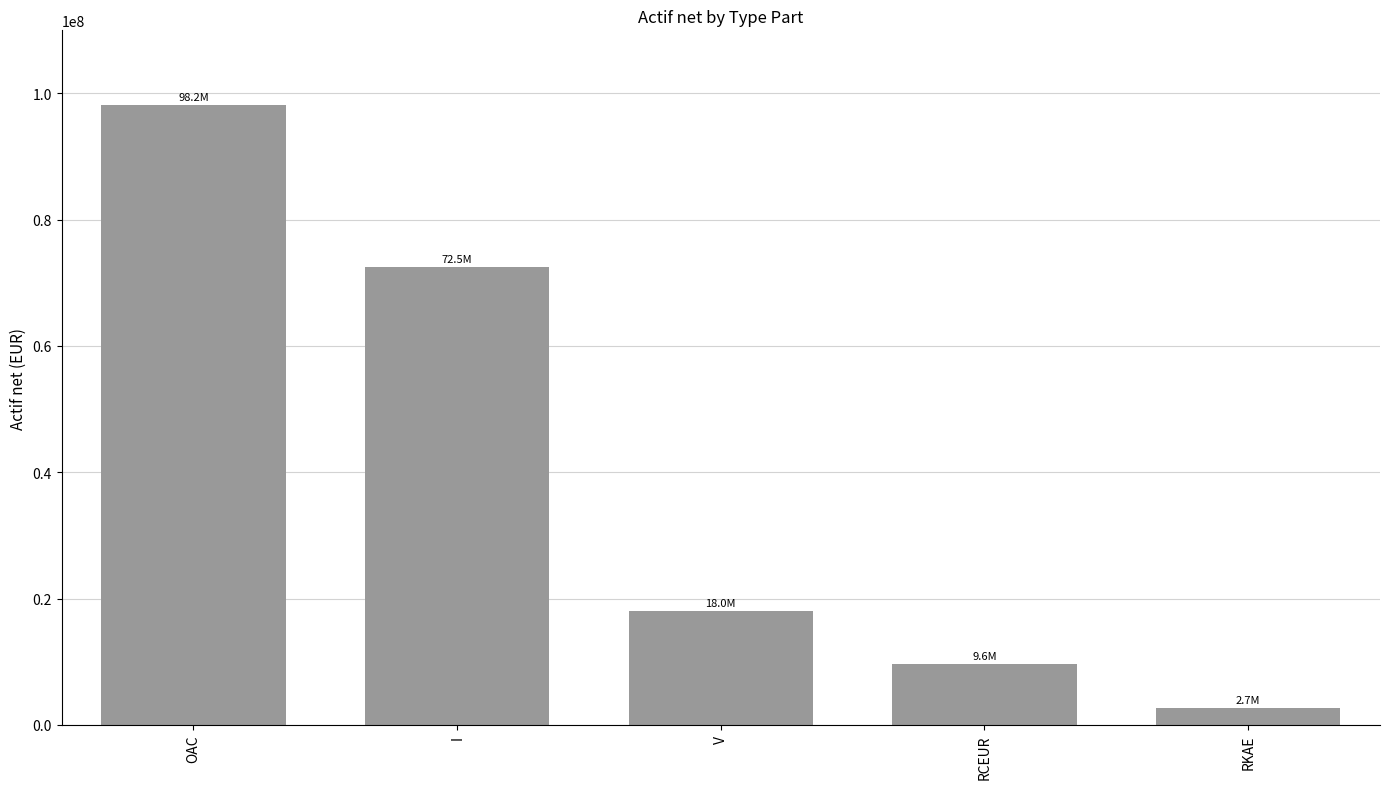

What is the change in value from I to RCEUR?

-62855587.3